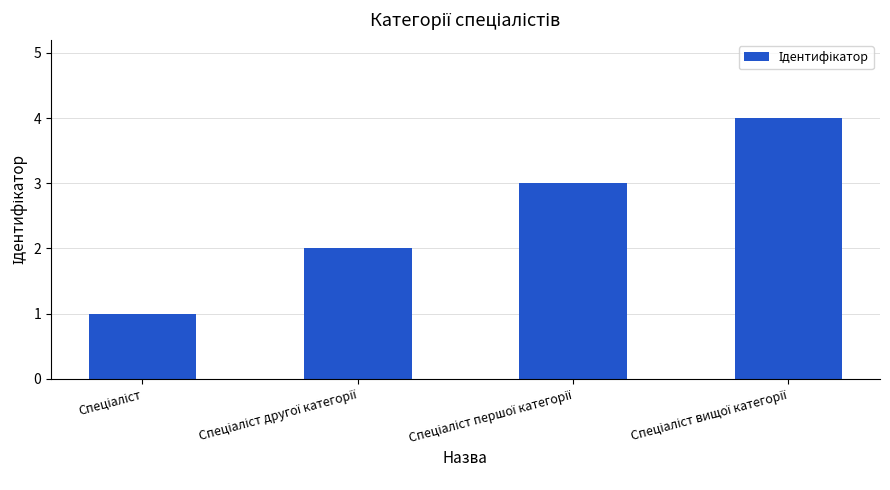

What is the maximum value shown in the chart?

4